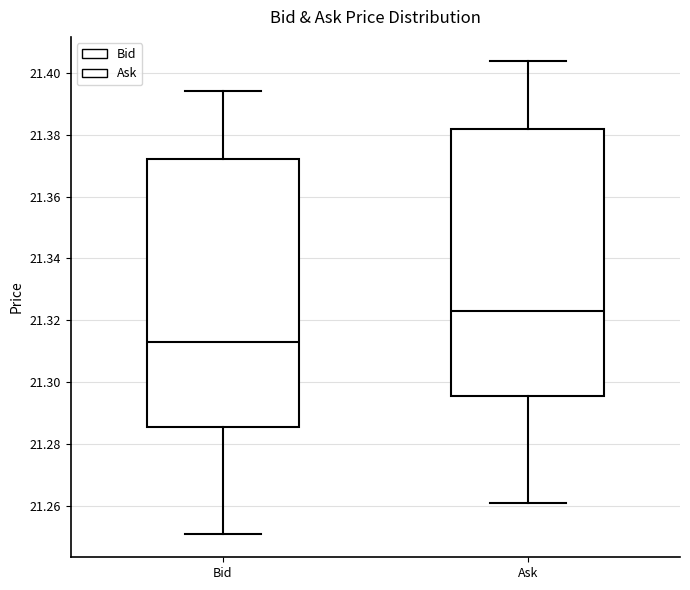

Where is the upper edge of the box for Bid on the y-axis? The values are not printed on the chart, so give them approximately, as read against the axis.

21.372